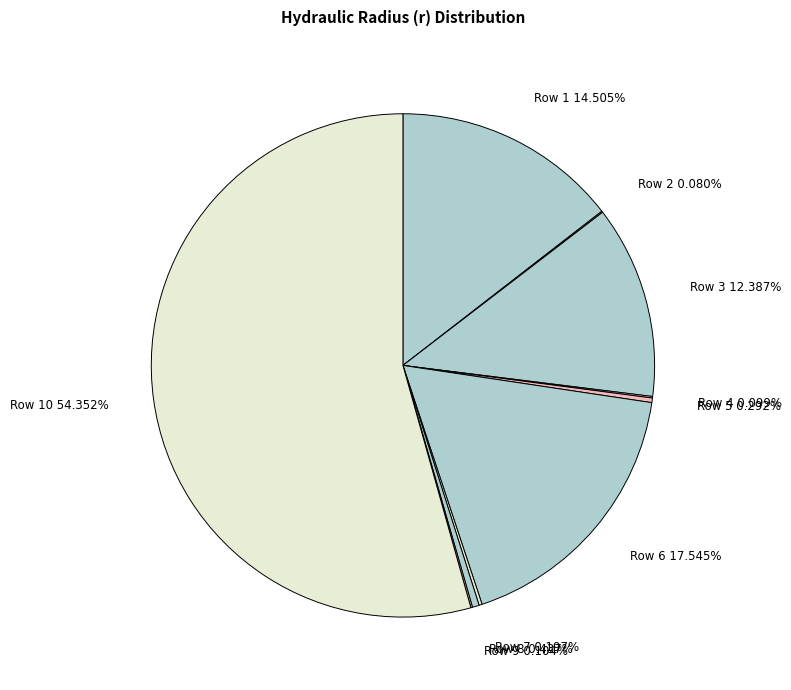

Which category has the biggest portion of the pie?

Row 10 54.352%